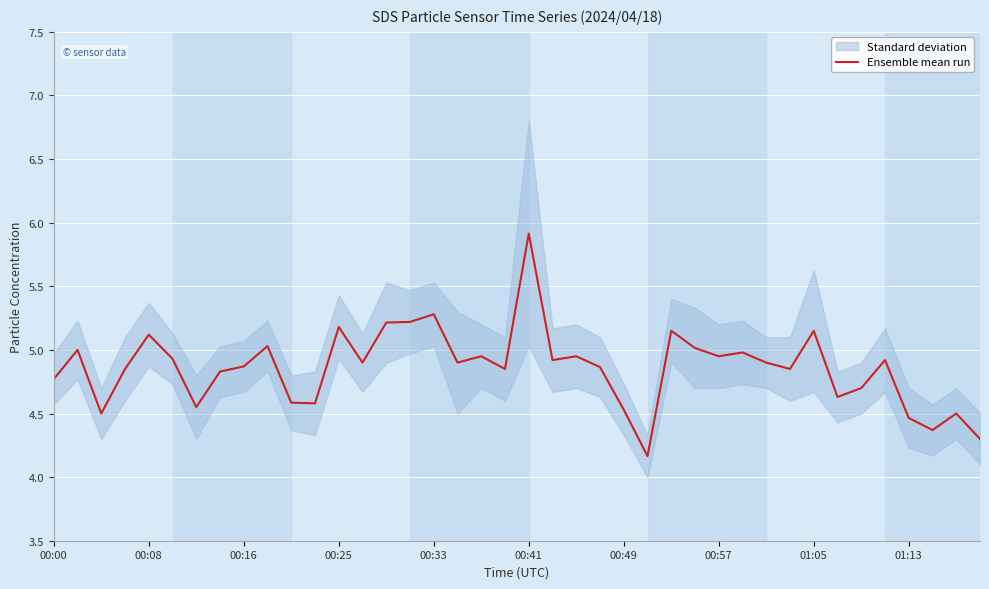

At which label does Ensemble mean run reach its peak?

00:41